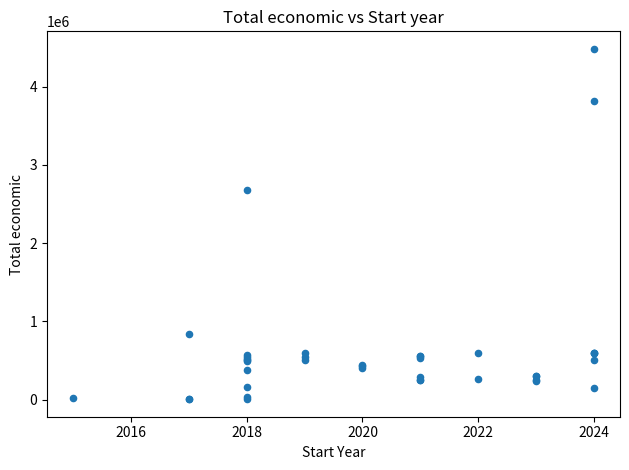

What Y value in the scatter plot is closest to 2244773?

2685474